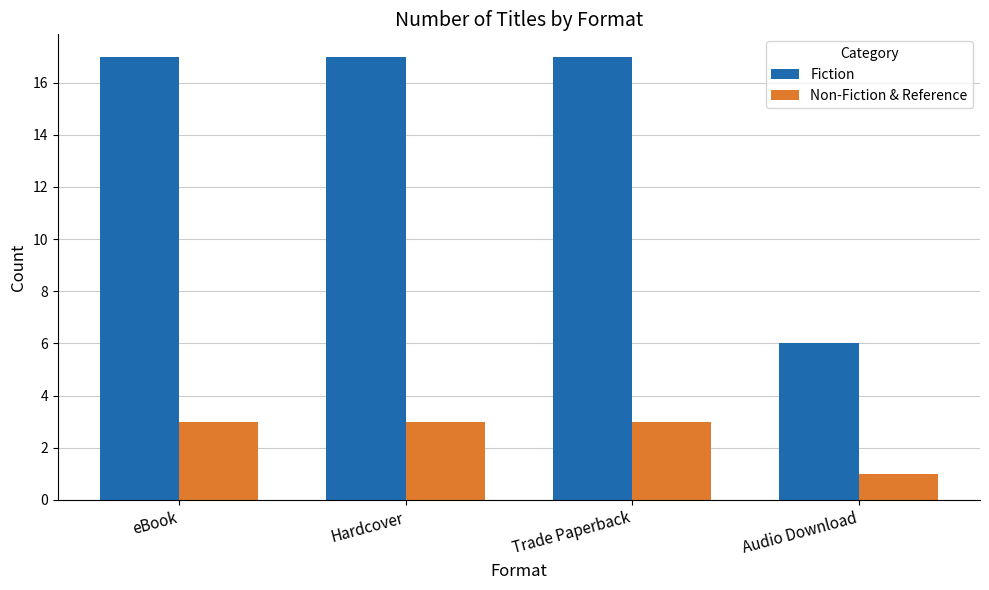

Which series has the widest spread of values?

Fiction